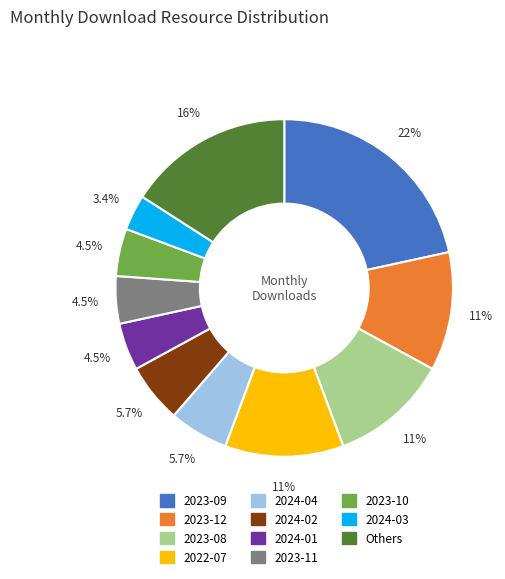

Is there a majority slice in this chart?

No